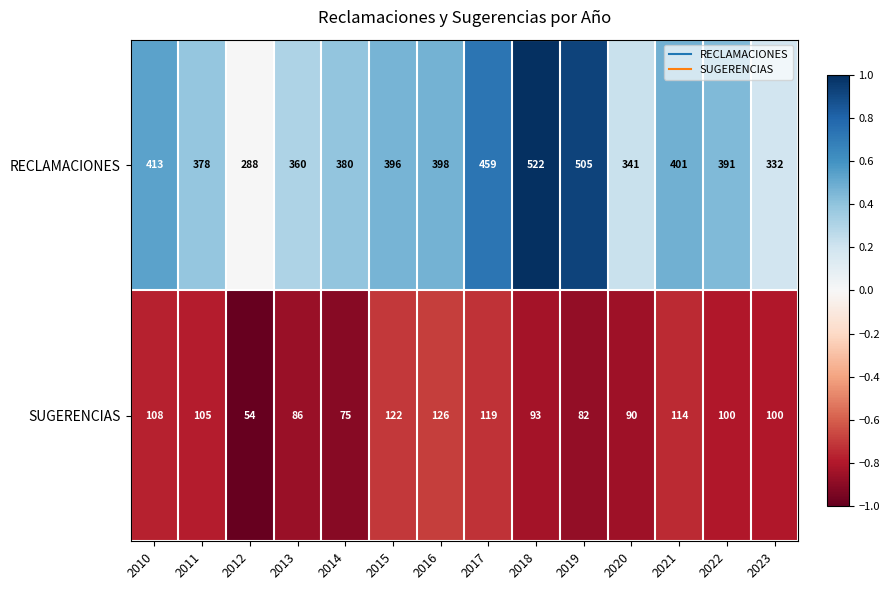

Reading left to right, extract all data points from this chart.

RECLAMACIONES: 413	378	288	360	380	396	398	459	522	505	341	401	391	332
SUGERENCIAS: 108	105	54	86	75	122	126	119	93	82	90	114	100	100